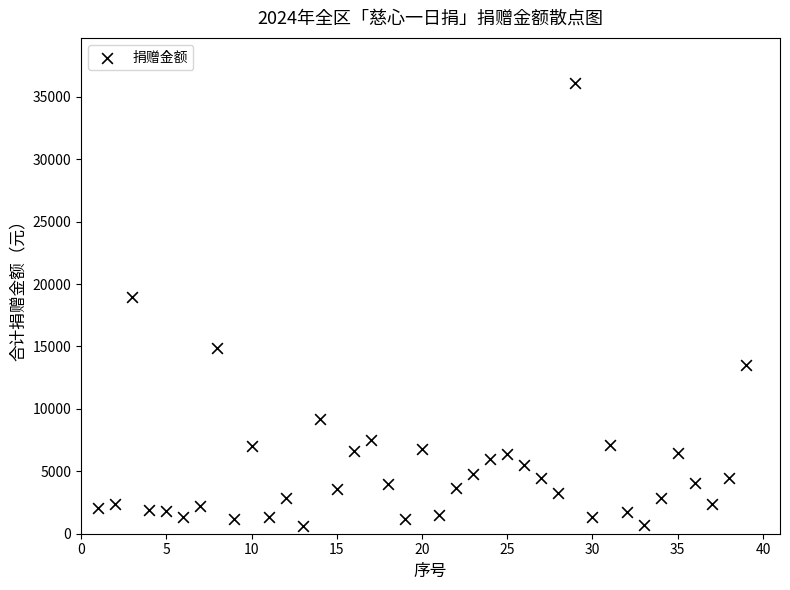

What Y value in the scatter plot is closest to 18350?

18941.2